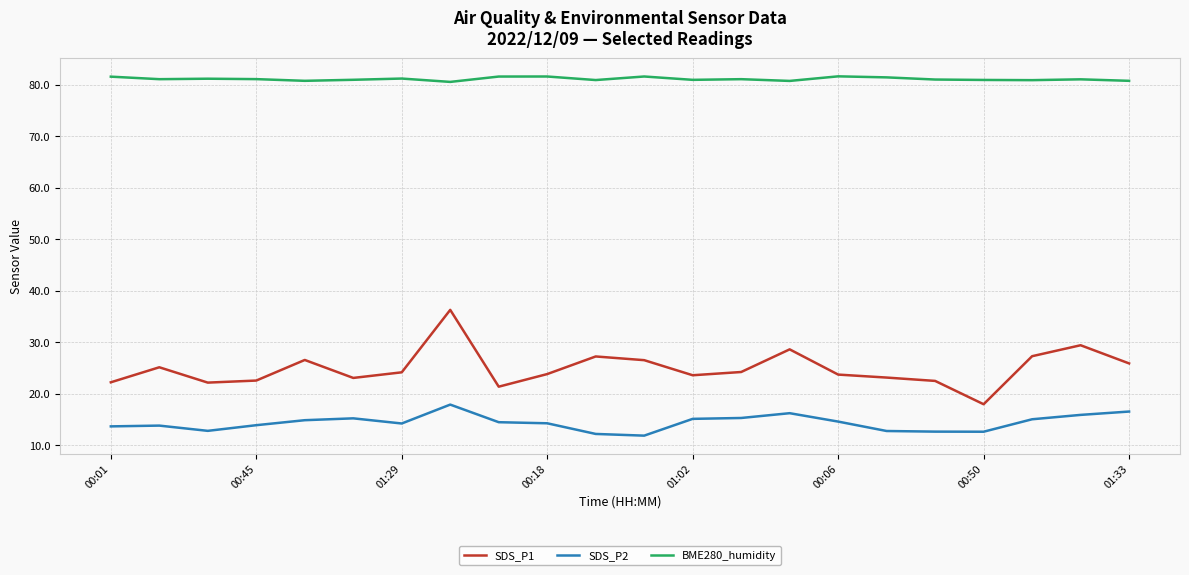

Which series has the largest range (max minus min)?

SDS_P1